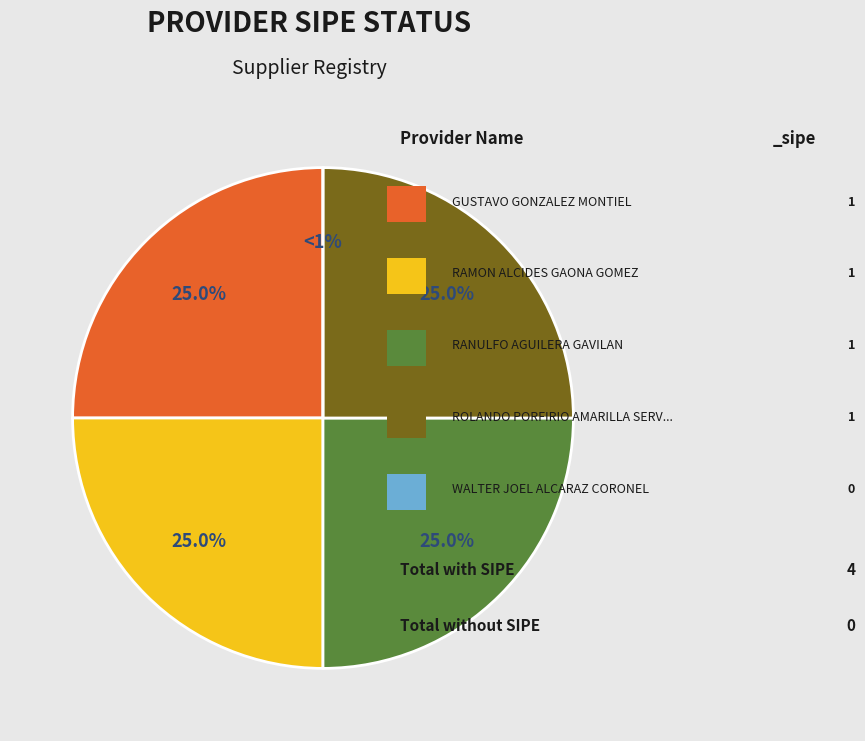

To the nearest percent, what is the combined percentage of RAMON ALCIDES GAONA GOMEZ and GUSTAVO GONZALEZ MONTIEL?

50%